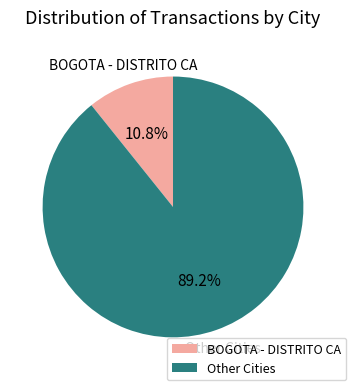

Count the number of slices in the pie.

2